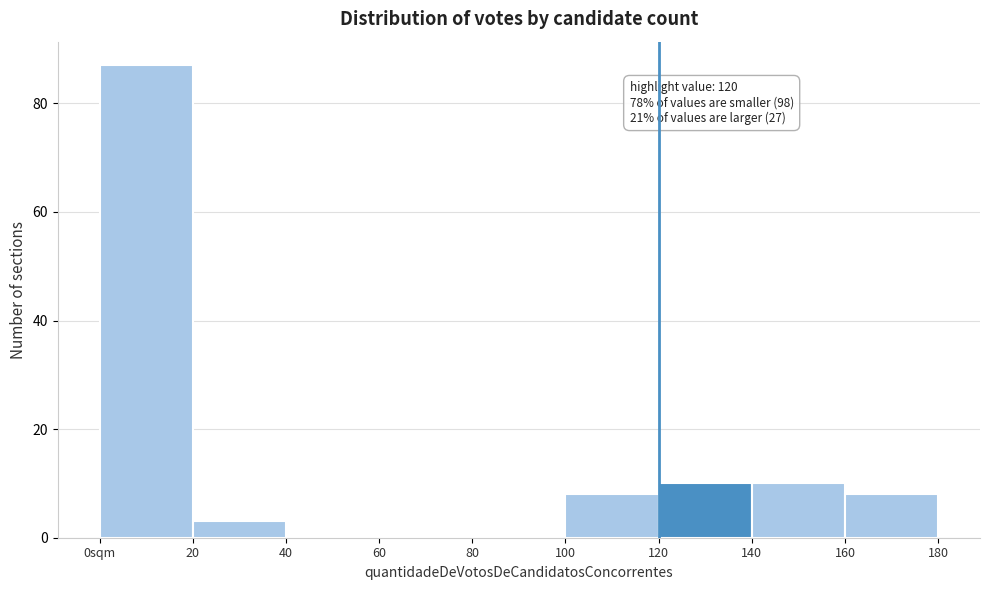

Reading right to left, what are all the values shown in this chart?

160=8	140=10	120=10	100=8	80=0	60=0	40=0	20=3	0sqm=87